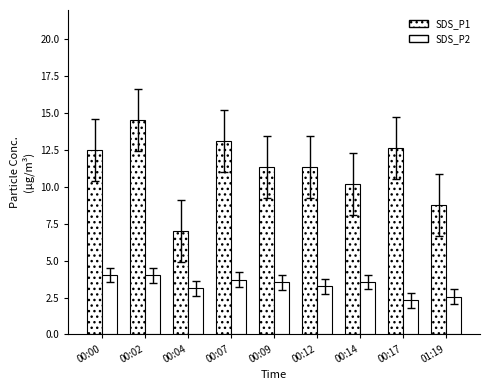

What is the label of the 6th bar from the right?

00:07